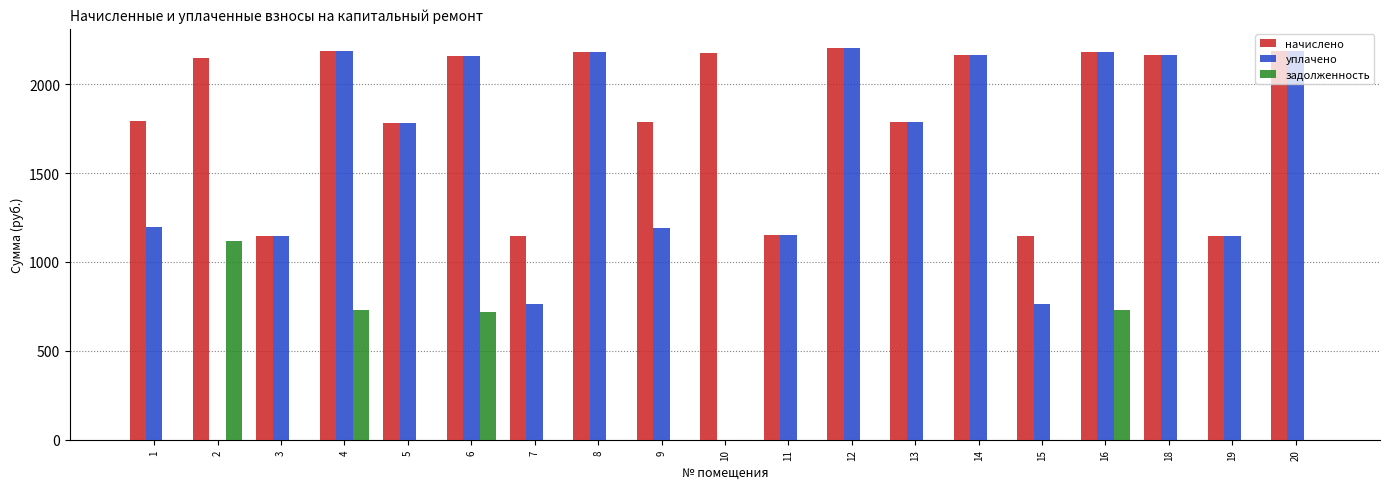

The value of задолженность at 9 is 379.8. True or false?

False